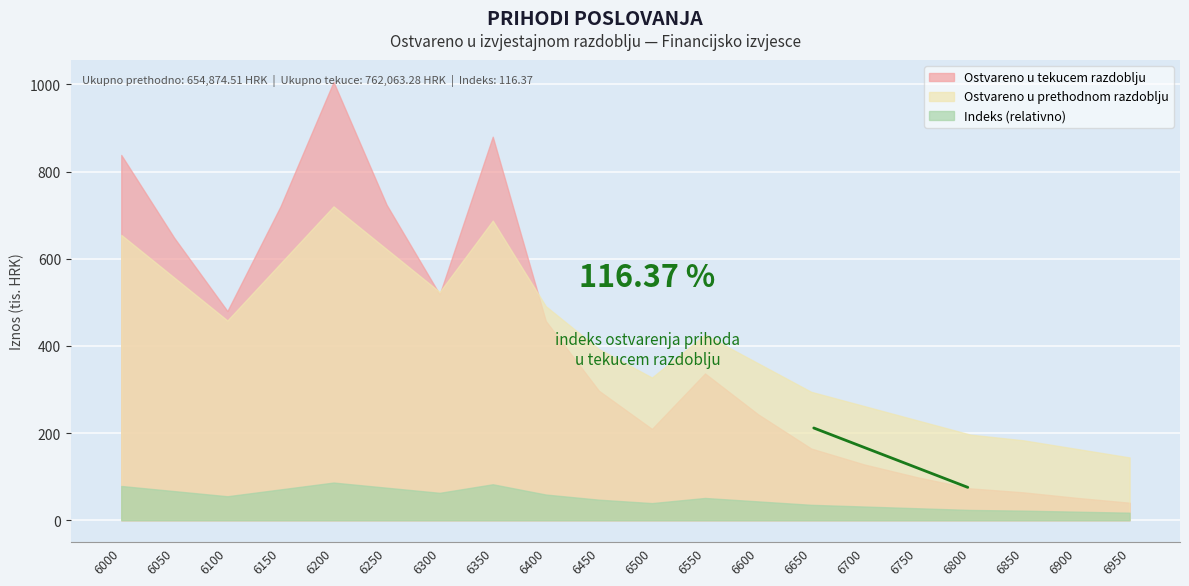

True or false: Ostvareno u tekucem razdoblju has a value of 209.6 at 6500.

True